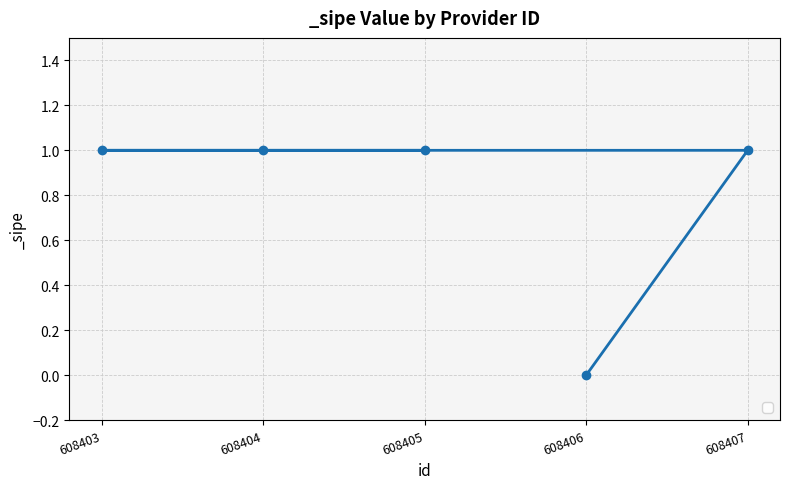

True or false: the data has more than 0 interior local peaks.

False